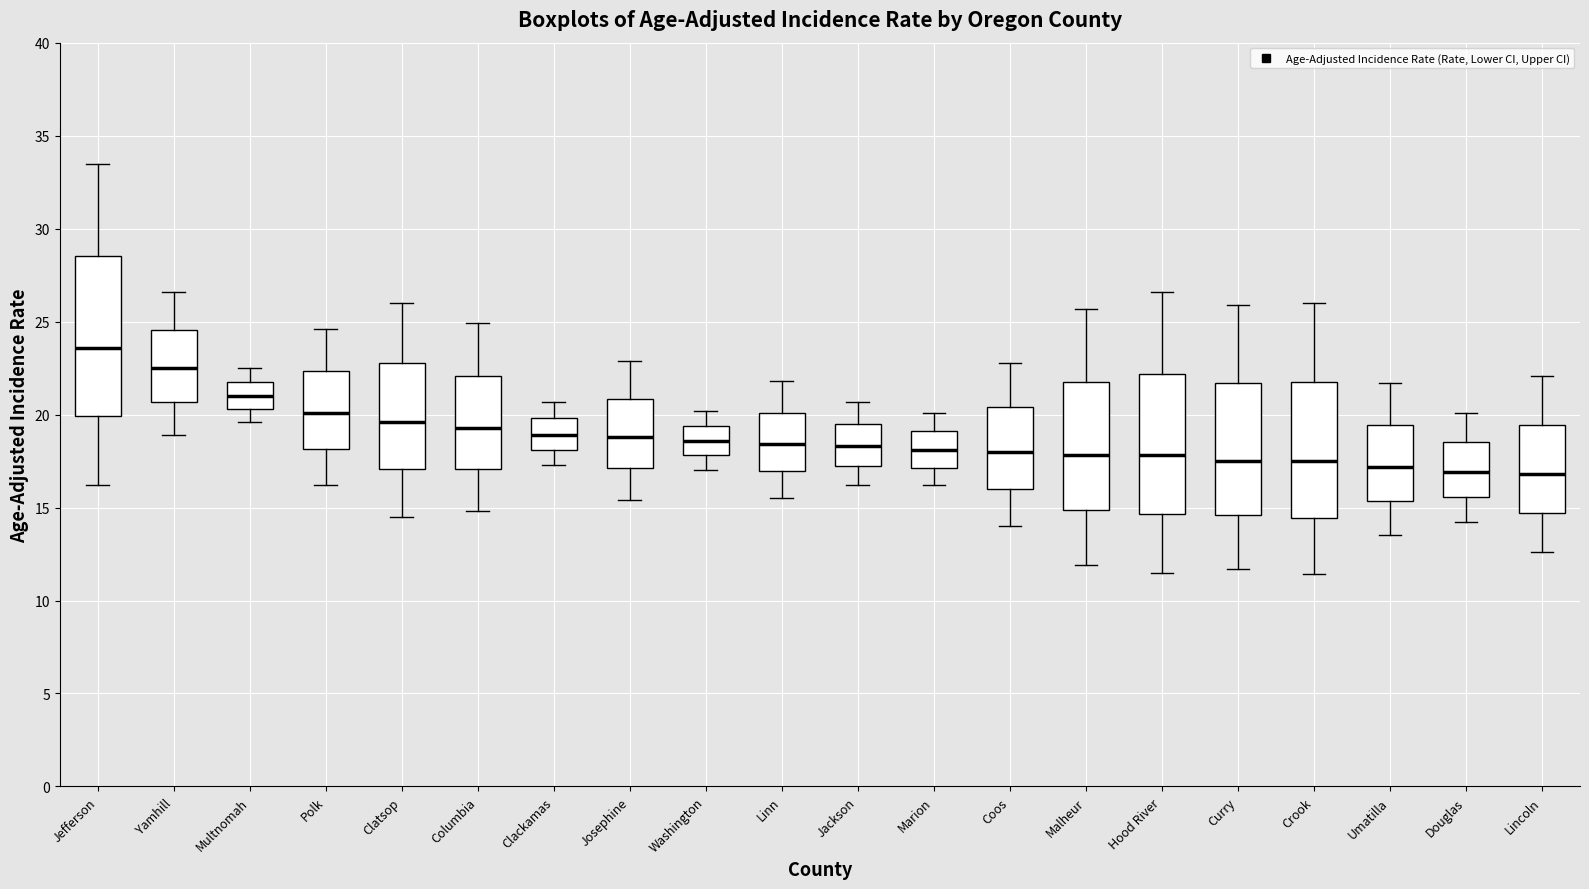

Which box has the highest median line?

Jefferson